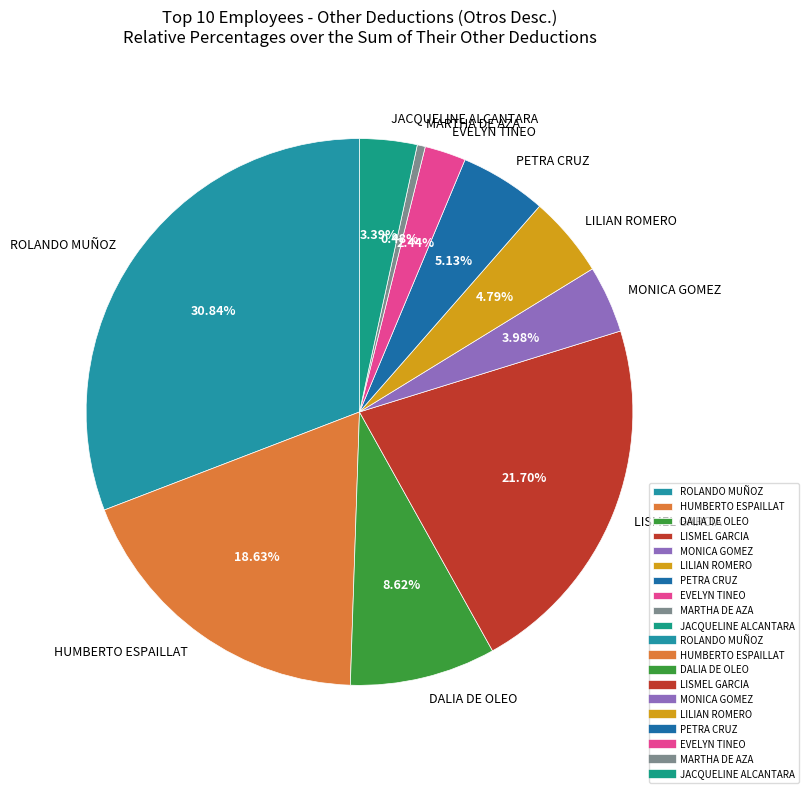

Does any single category account for the majority?

No